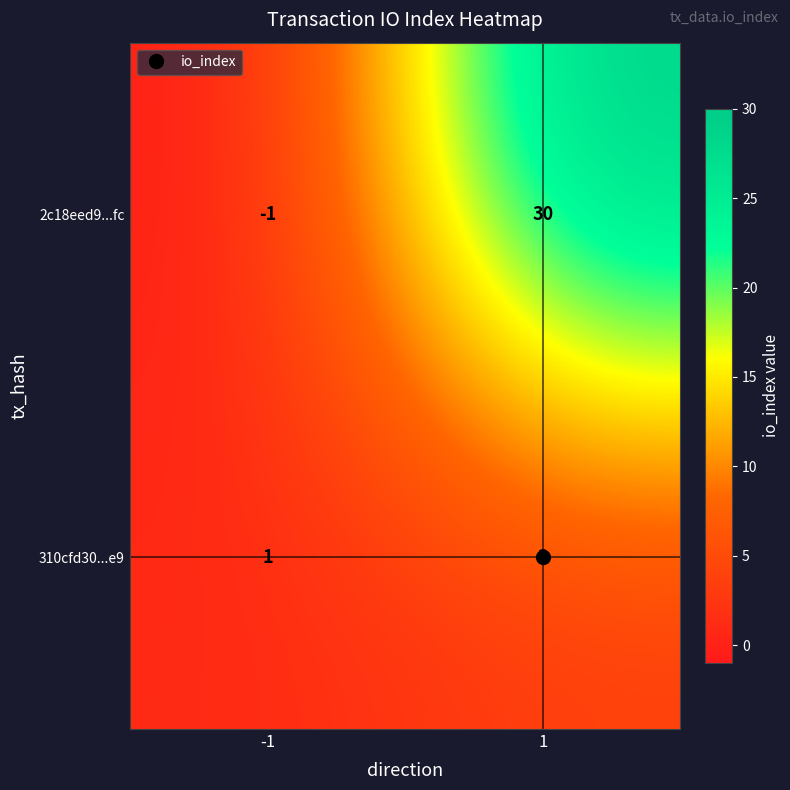

What is the difference between the maximum and minimum values in the 2c18eed9...fc series?

31